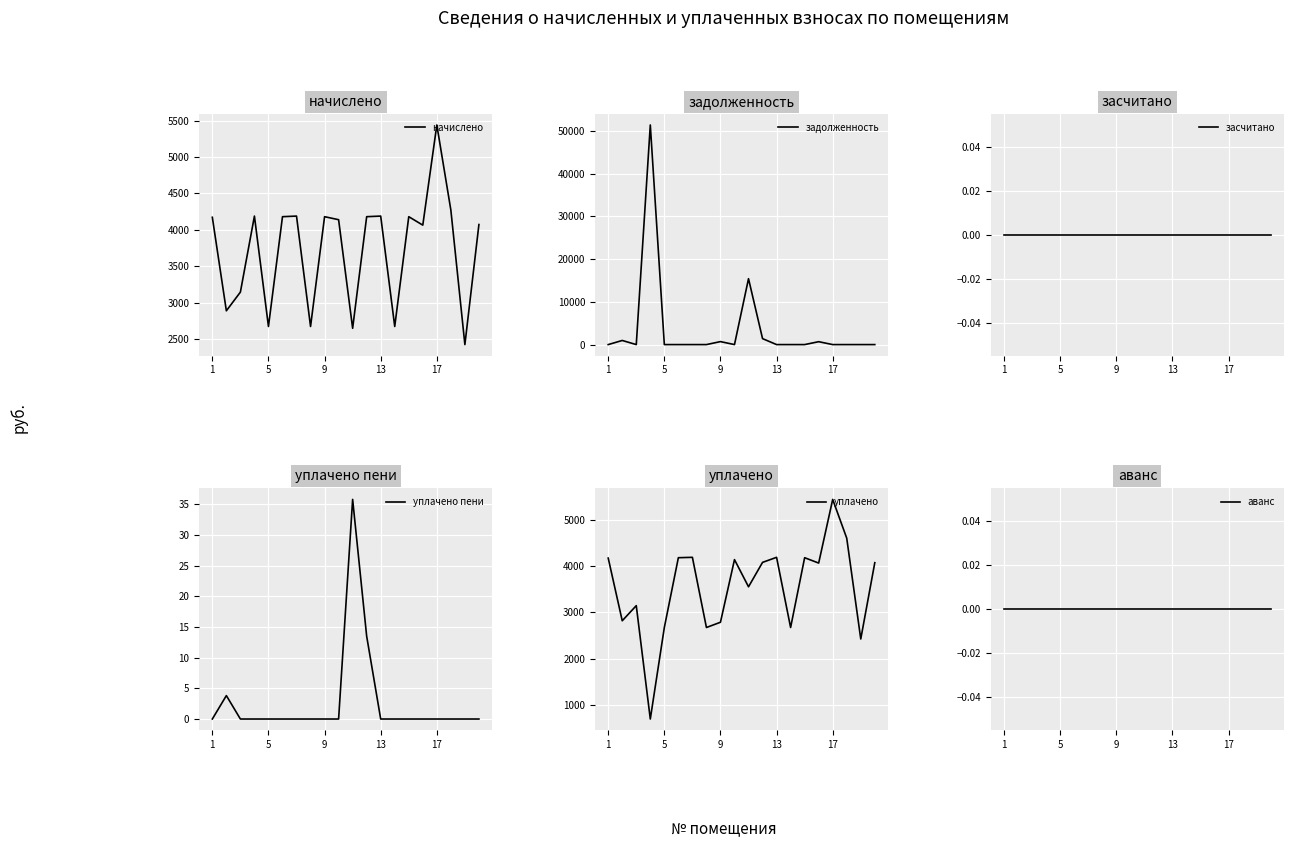

Reading left to right, transcribe all the data shown in this chart.

начислено: 4173.1	2889.7	3146.4	4189.7	2674.4	4181.4	4189.7	2674.4	4181.4	4140.0	2649.6	4181.4	4189.7	2674.4	4181.4	4065.5	5440.0	4272.5	2426.0	4073.8
задолженность: 0.0	963.2	0.0	51348.9	0.0	0.0	0.0	0.0	696.9	0.0	15409.5	1393.8	0.0	0.0	0.0	677.6	0.0	0.0	0.0	0.0
засчитано: 0.0	0.0	0.0	0.0	0.0	0.0	0.0	0.0	0.0	0.0	0.0	0.0	0.0	0.0	0.0	0.0	0.0	0.0	0.0	0.0
уплачено пени: 0.0	3.8	0.0	0.0	0.0	0.0	0.0	0.0	0.0	0.0	35.8	13.5	0.0	0.0	0.0	0.0	0.0	0.0	0.0	0.0
уплачено: 4173.1	2819.9	3146.4	698.3	2674.4	4181.4	4189.7	2674.4	2787.6	4140.0	3553.5	4080.4	4189.7	2674.4	4181.4	4065.5	5440.0	4602.7	2426.0	4073.8
аванс: 0.0	0.0	0.0	0.0	0.0	0.0	0.0	0.0	0.0	0.0	0.0	0.0	0.0	0.0	0.0	0.0	0.0	0.0	0.0	0.0